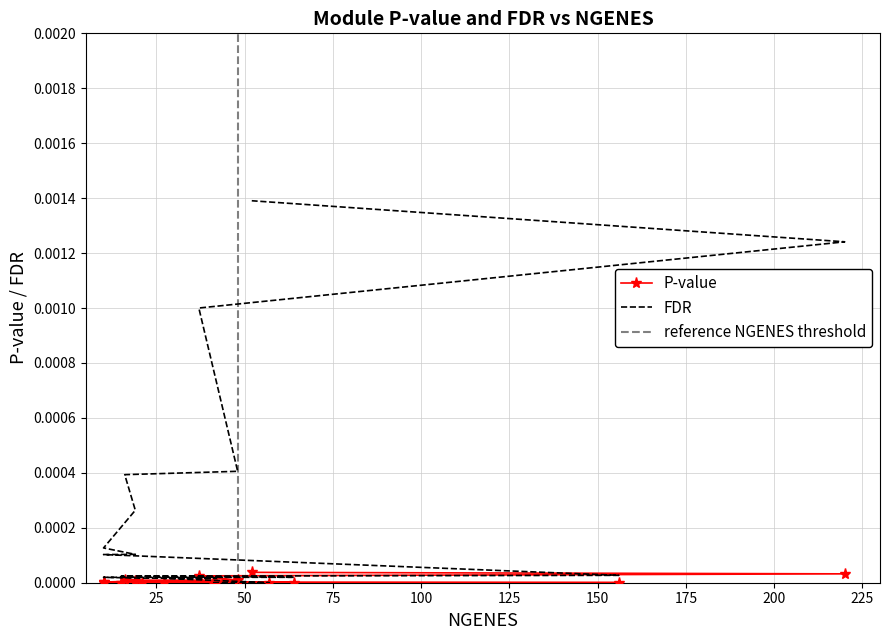

True or false: FDR has more than 0 points higher than both neighbors.

False